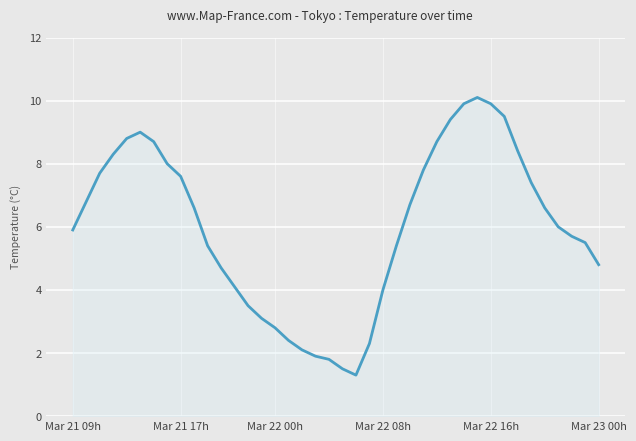

How many interior local valleys (lower than both neighbors) does the data have?

1